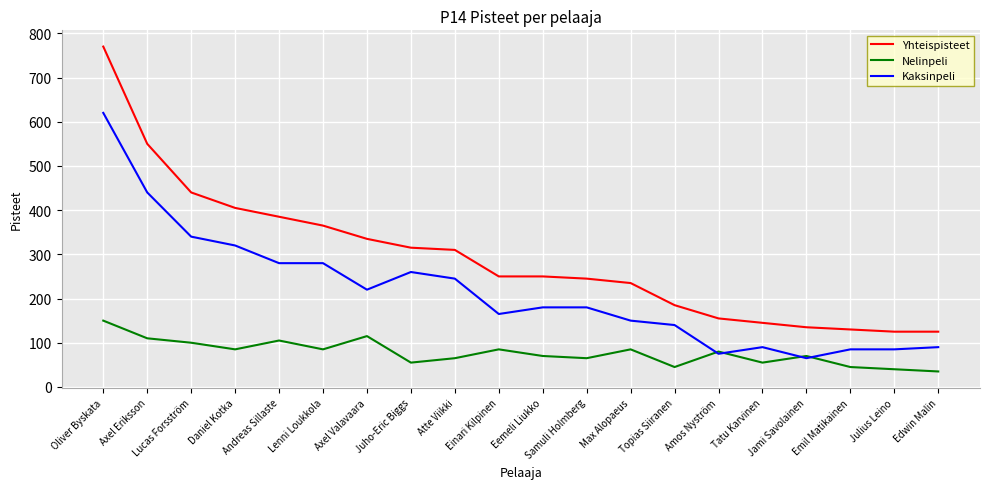

What position from the right is Daniel Kotka?

17